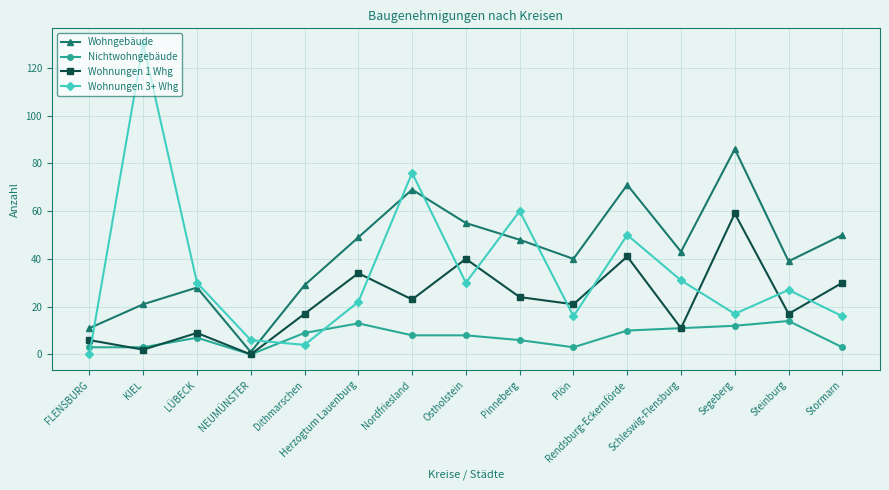

Is the value of Wohngebäude at Pinneberg greater than the value of Wohnungen 1 Whg at Segeberg?

No